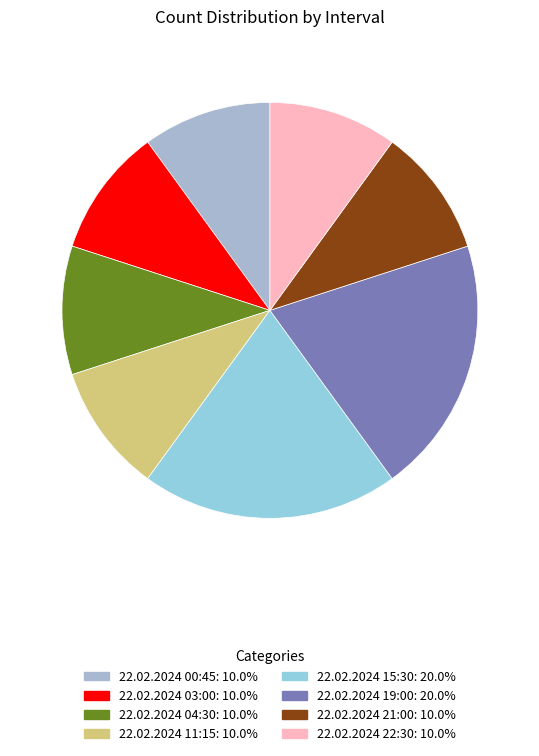

Count the number of slices in the pie.

8